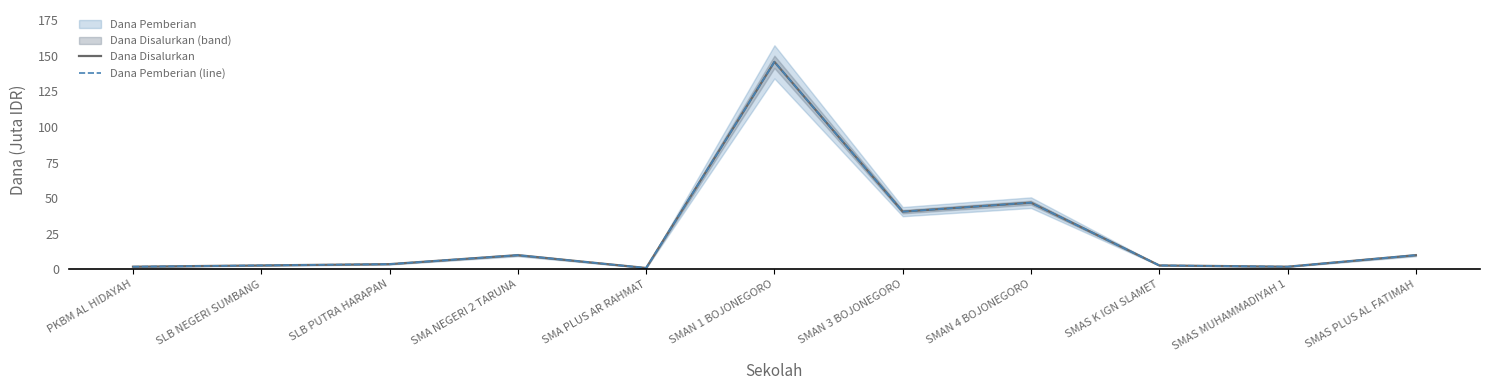

Which category has the highest value in the Dana Disalurkan series?

SMAN 1 BOJONEGORO